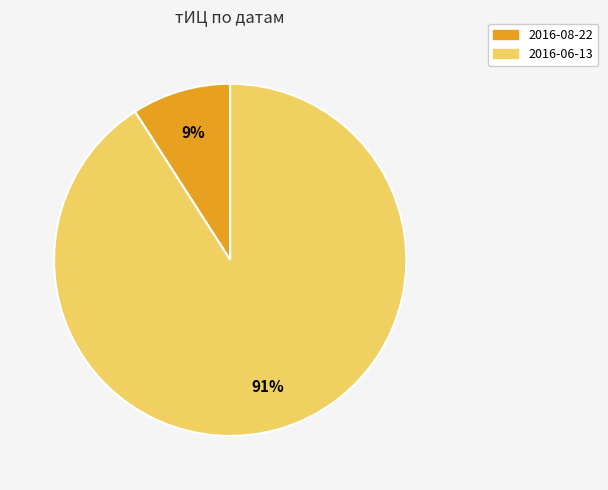

To the nearest percent, what is the average slice percentage?

50%